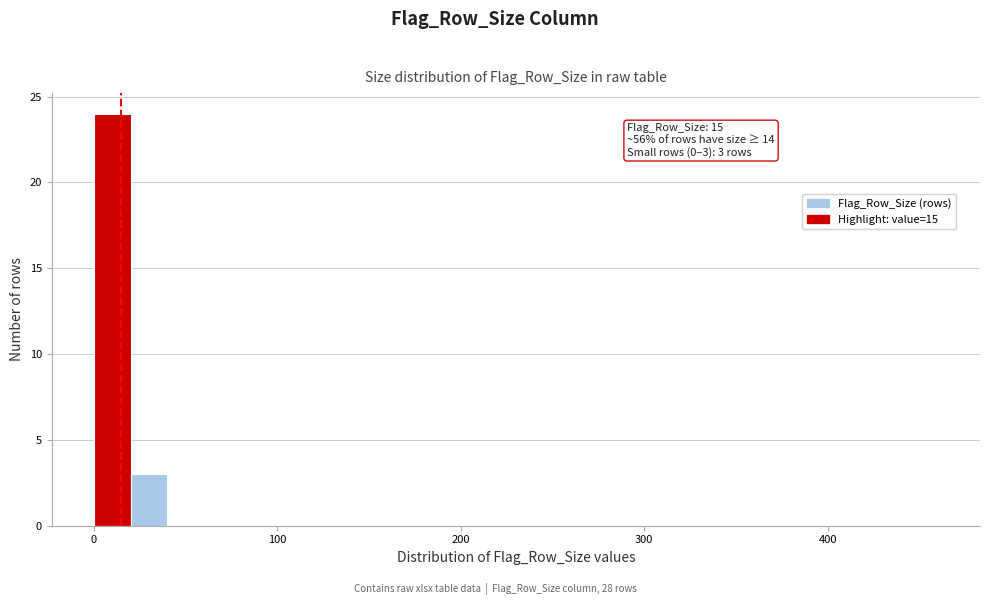

Read against the x-axis, roughly where is the centre of the tallest bar?

10